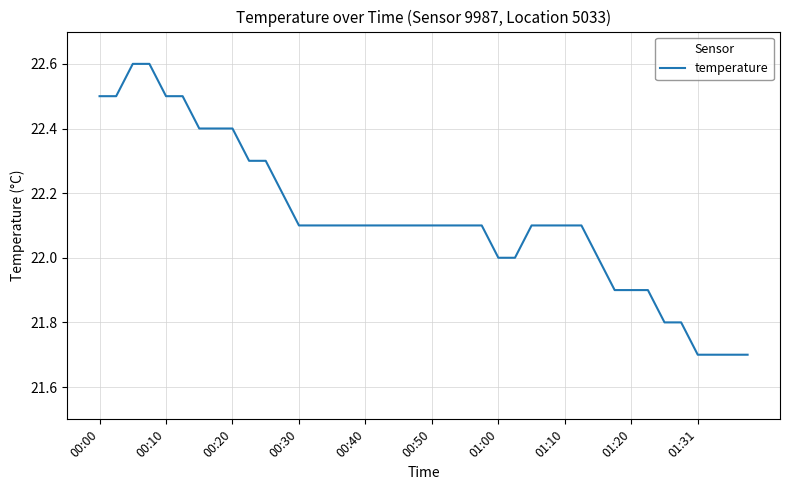

What is the greatest value displayed?

22.6